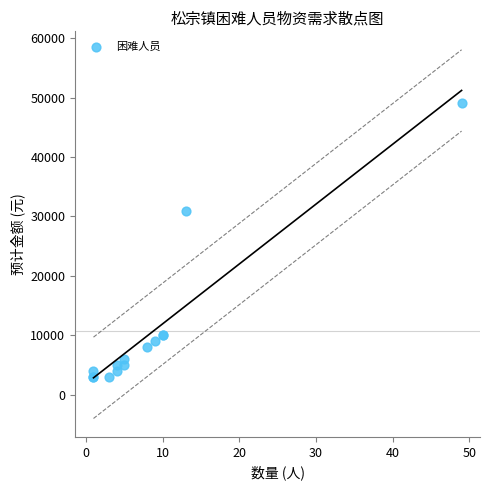

What Y value in the scatter plot is closest to 26000?

31000